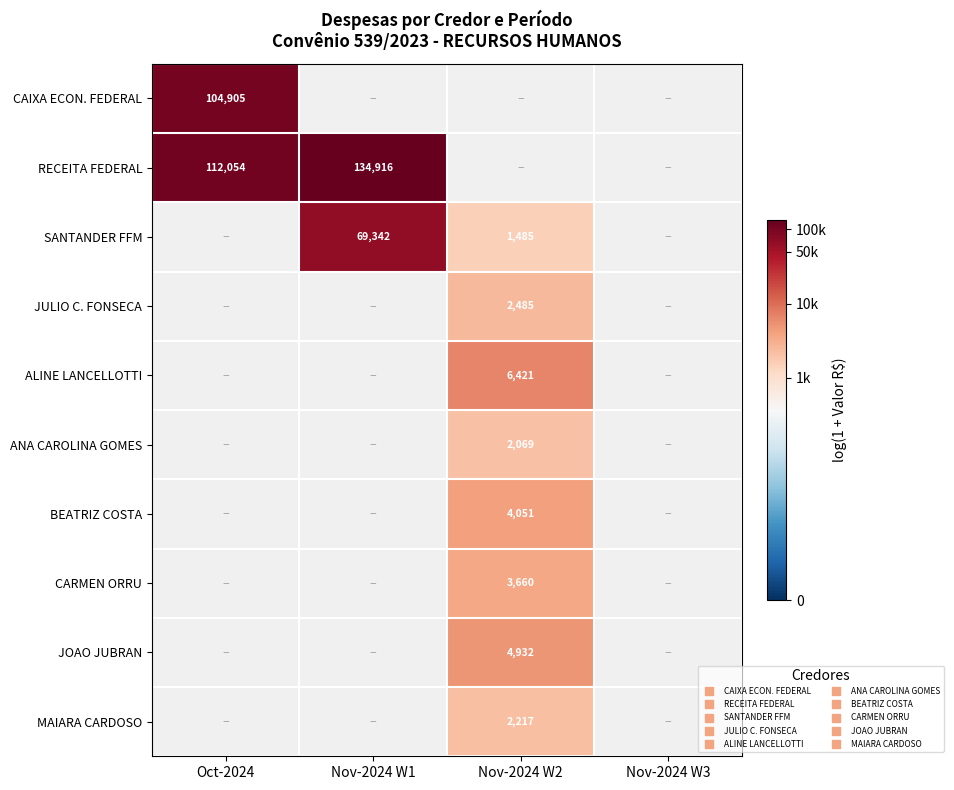

Is the value of ALINE LANCELLOTTI at Oct-2024 greater than the value of JULIO C. FONSECA at Nov-2024 W1?

No